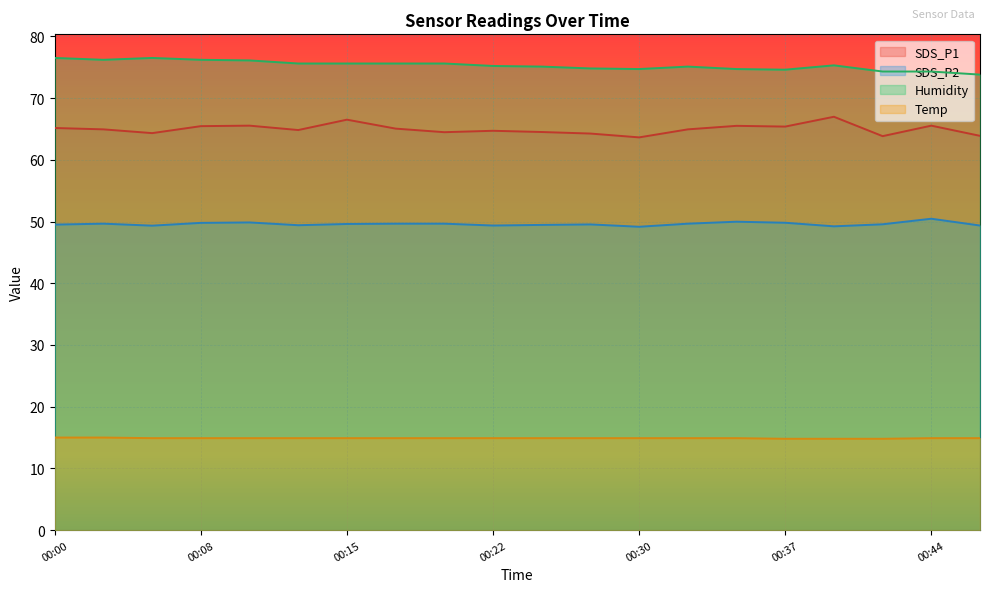

True or false: Humidity and Temp intersect in this chart.

False